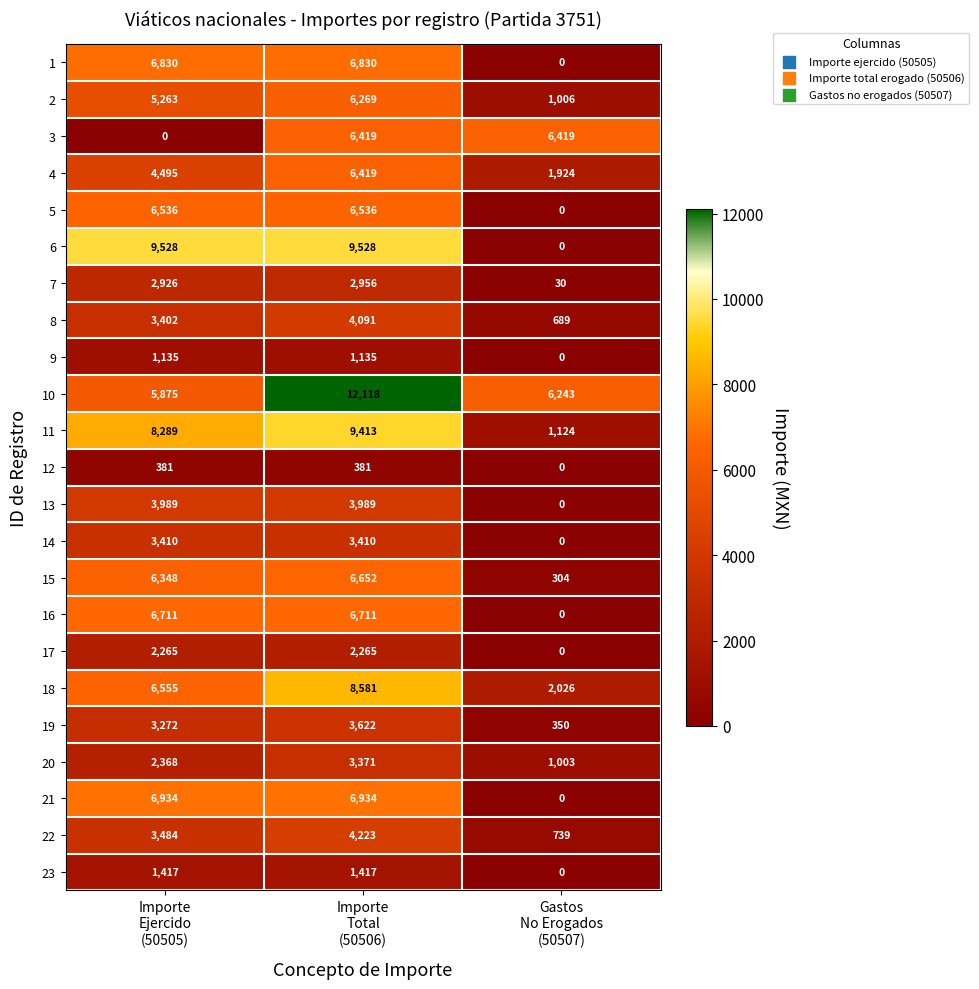

What is the sum of all 12 values?

762